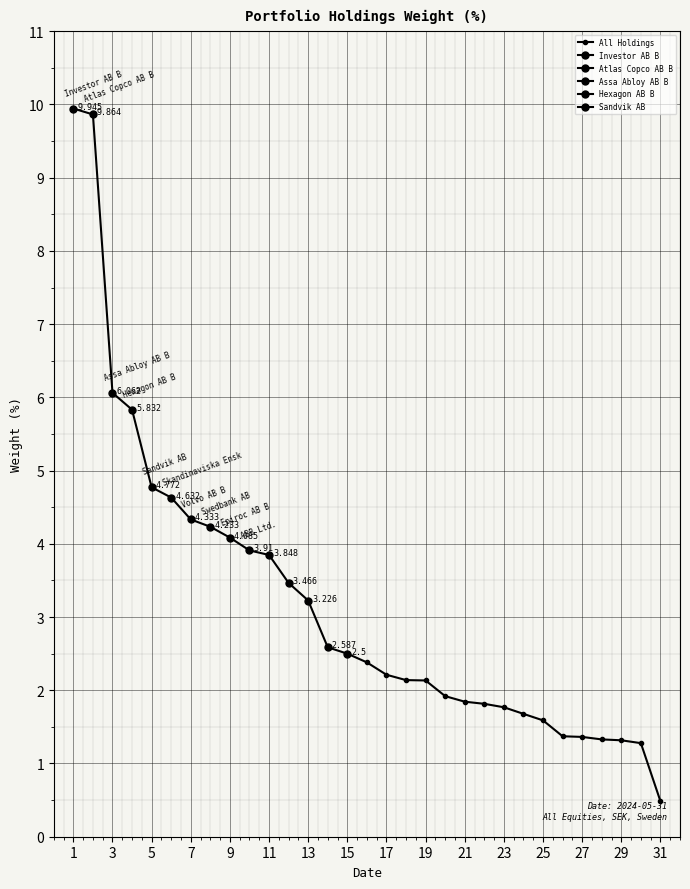

Count the number of categories in the chart.

31